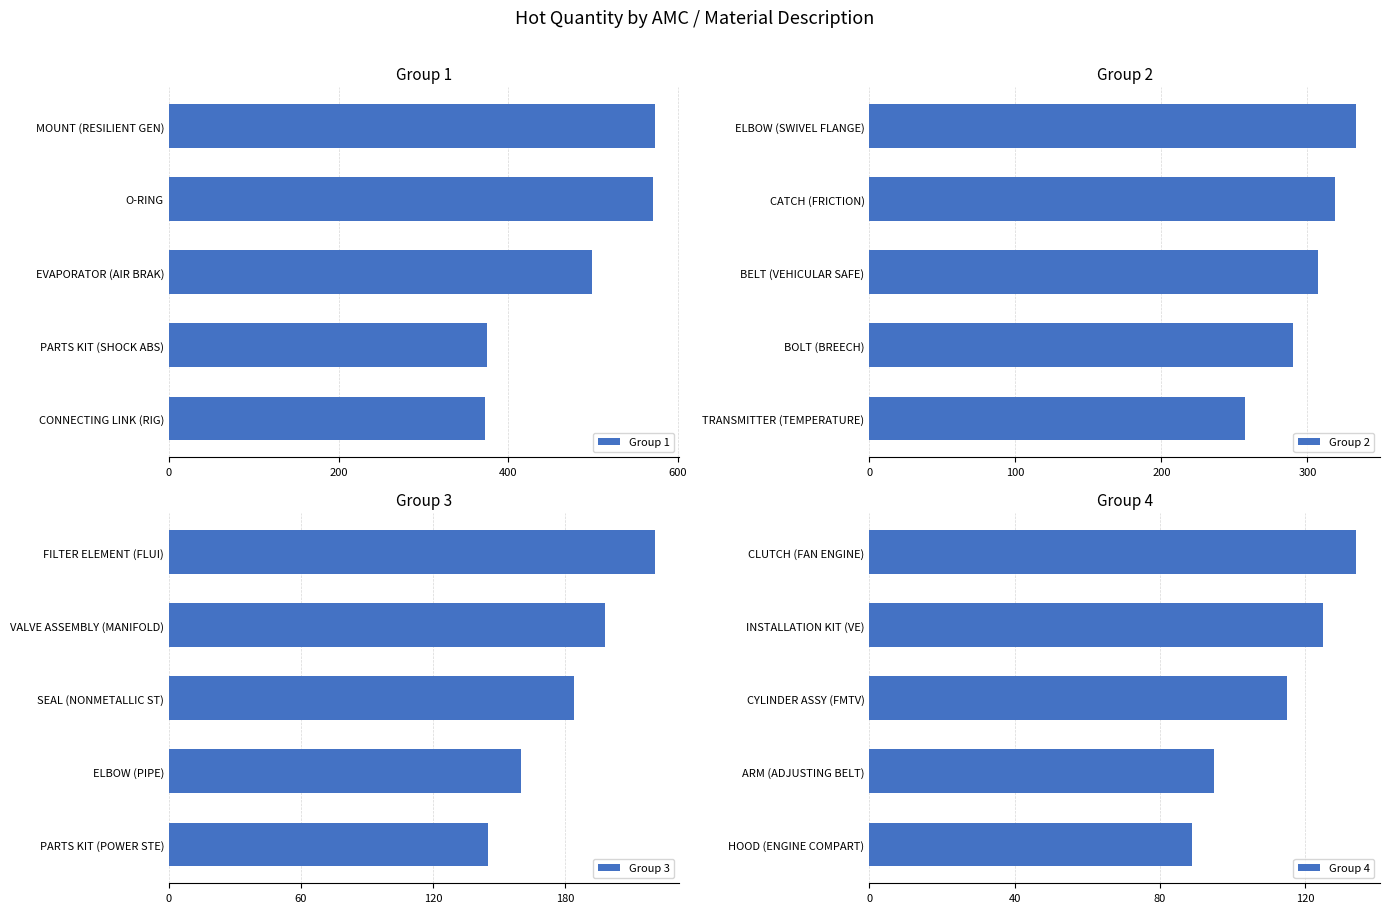

Rank the series by their maximum value, from lowest to highest.

Group 4, Group 3, Group 2, Group 1